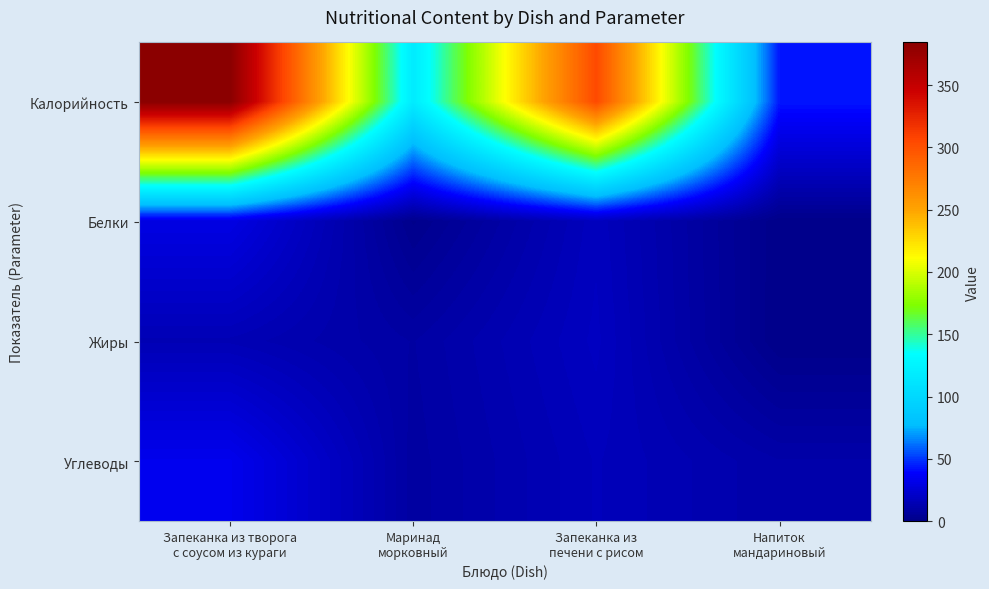

Which series has the largest total across all categories?

Калорийность